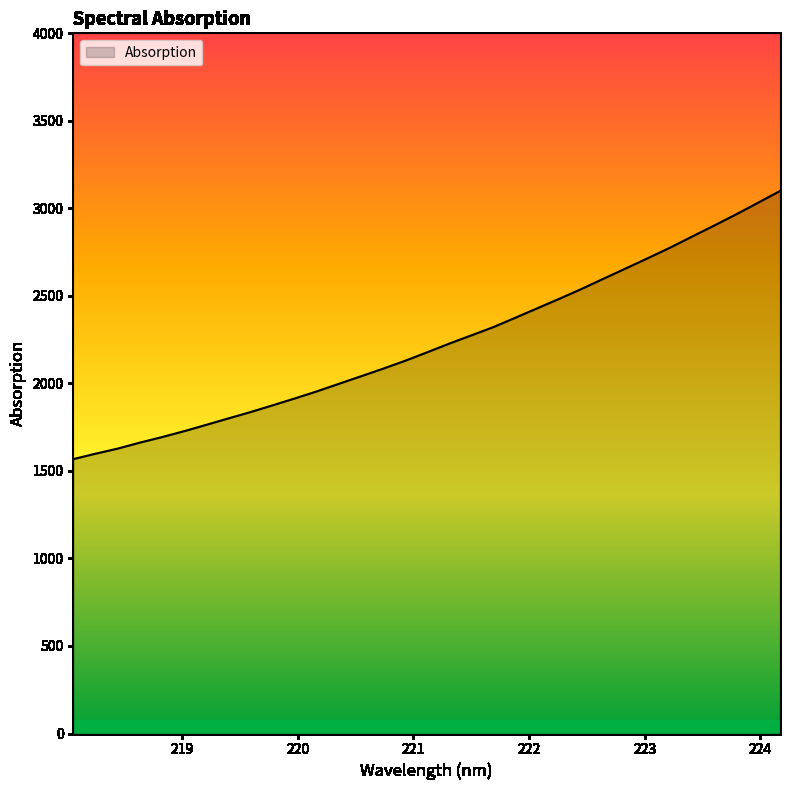

What is the difference between the maximum and minimum values?

1531.6